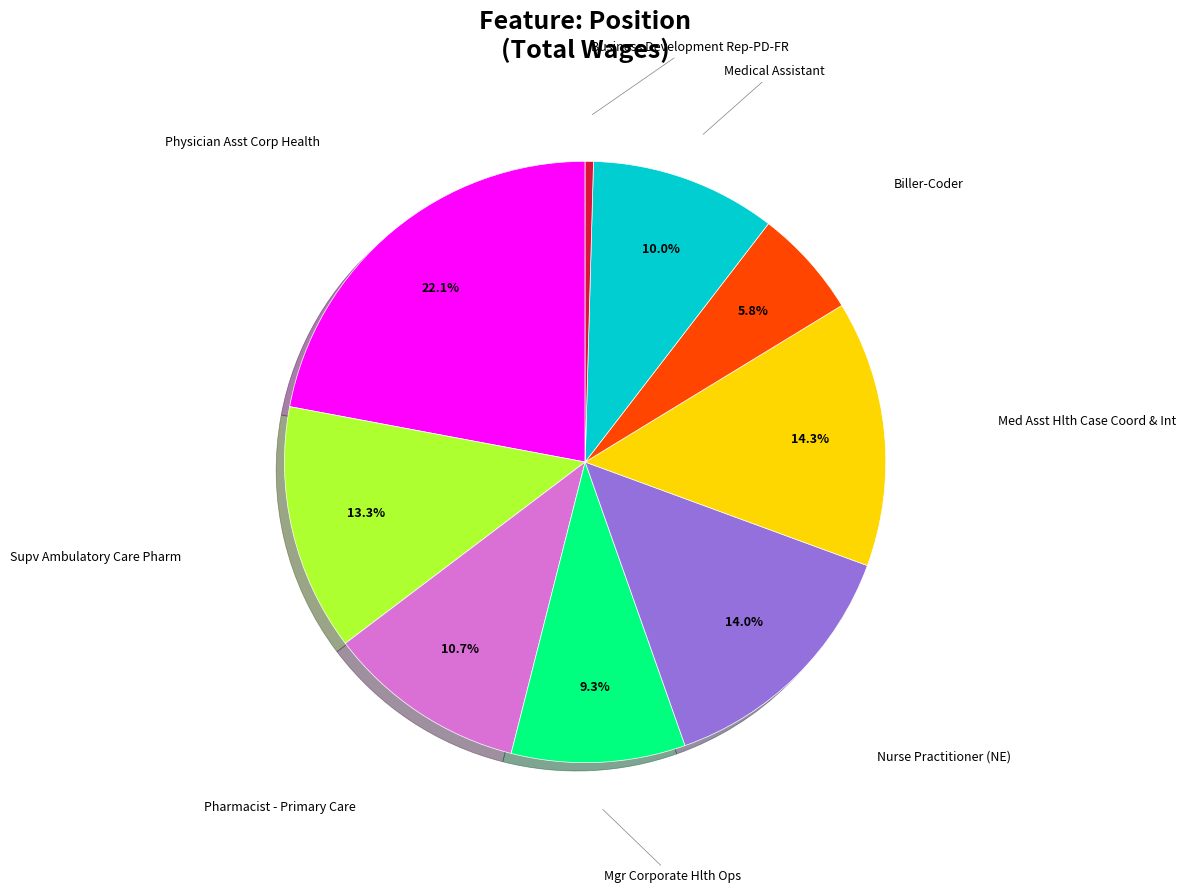

Does any single category account for the majority?

No